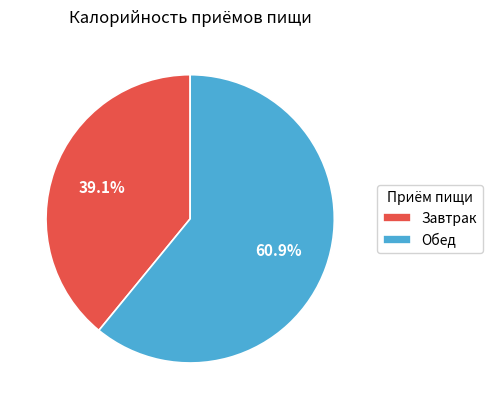

Which has a higher value, Обед or Завтрак?

Обед